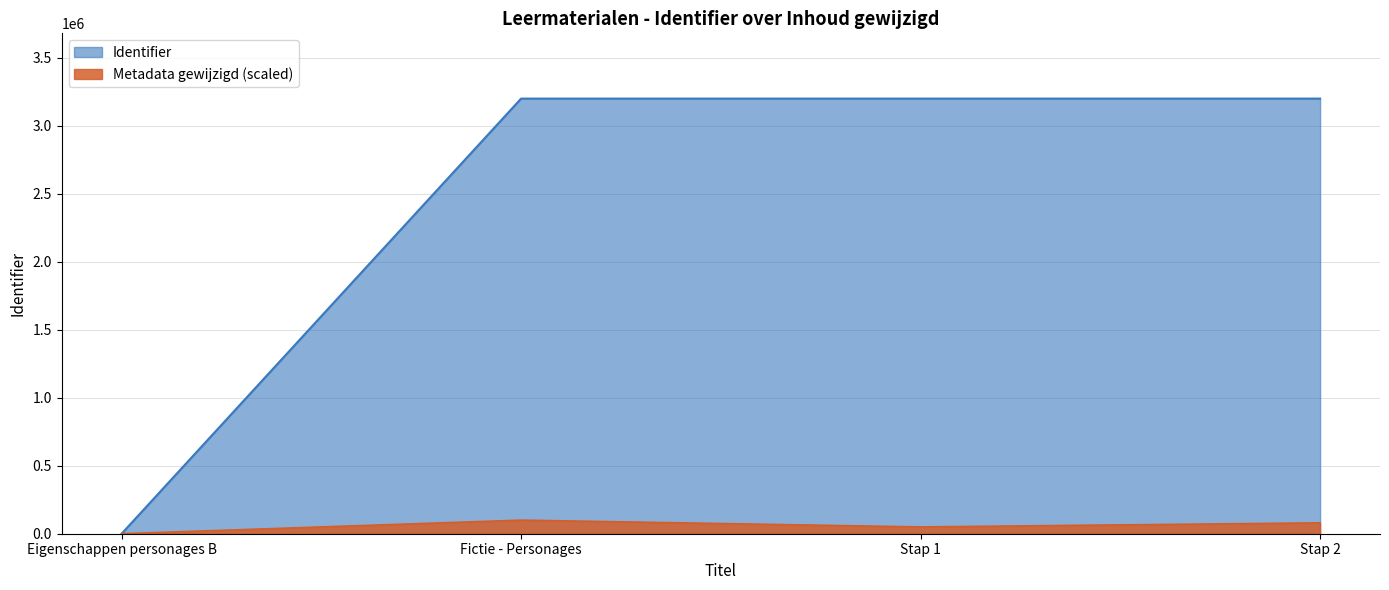

Is it true that the value at Stap 1 is 3198561?

True